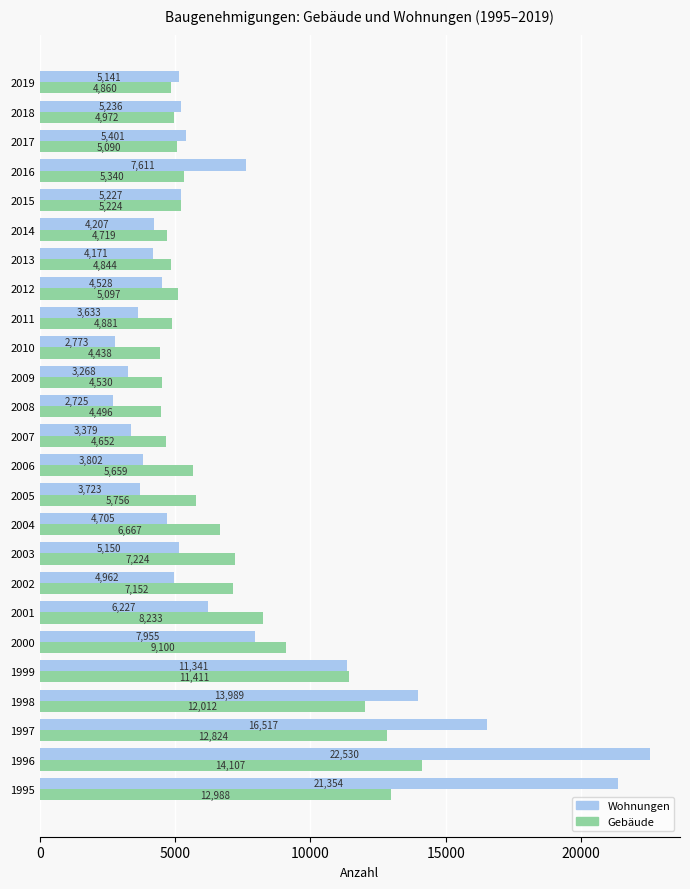

What value does the Wohnungen series have at 1996?

22530